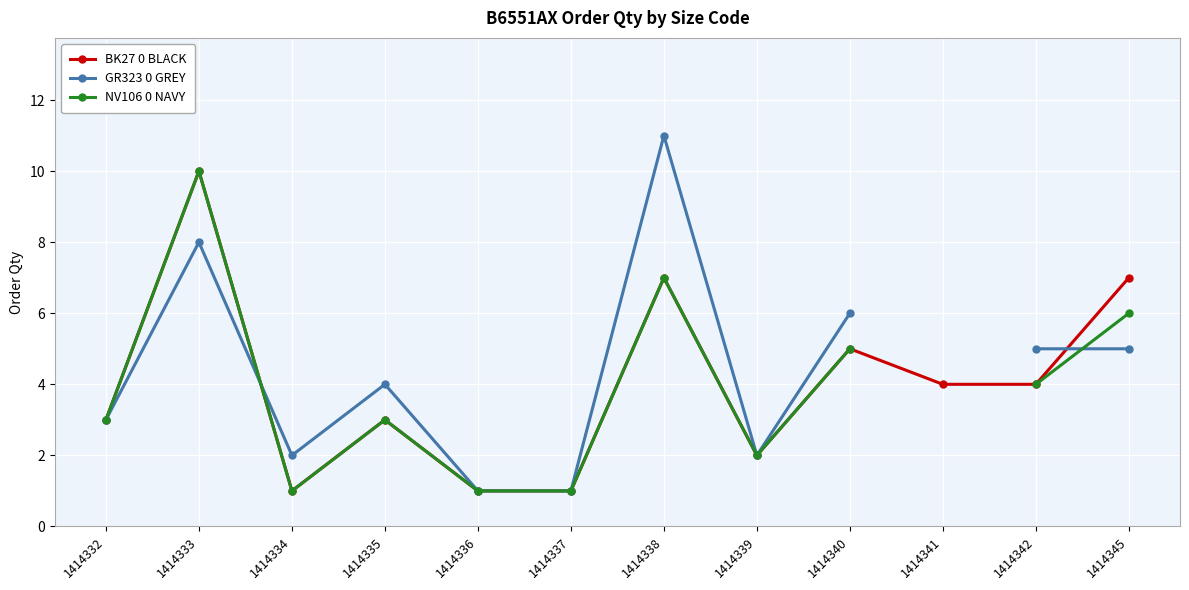

In NV106 0 NAVY, how many points are lower than both neighbors (excluding endpoints)?

2